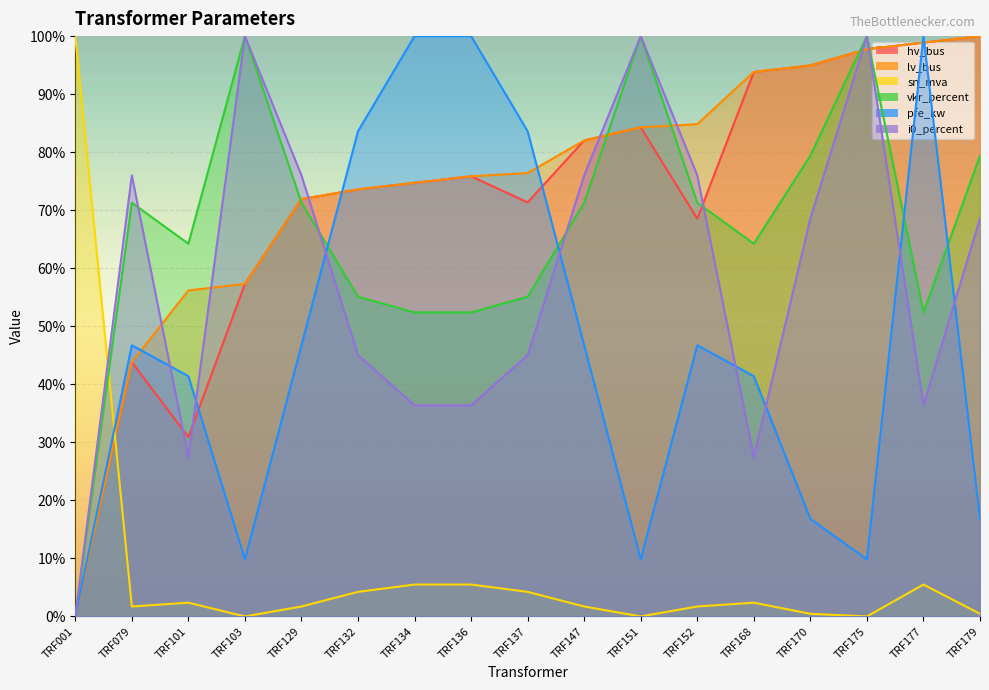

In pfe_kw, how many points are higher than both neighbors (excluding endpoints)?

3